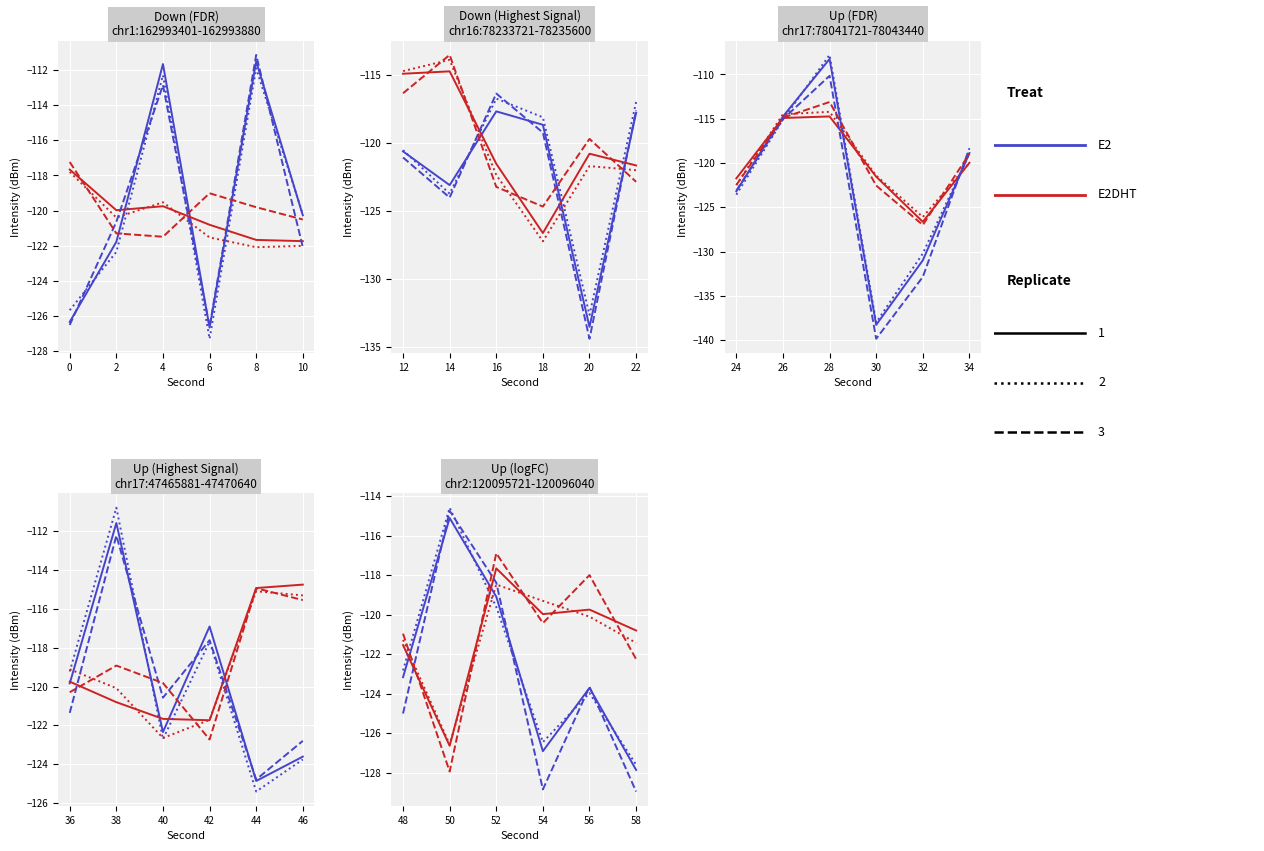

What is the average value of the E2 series?

-122.6